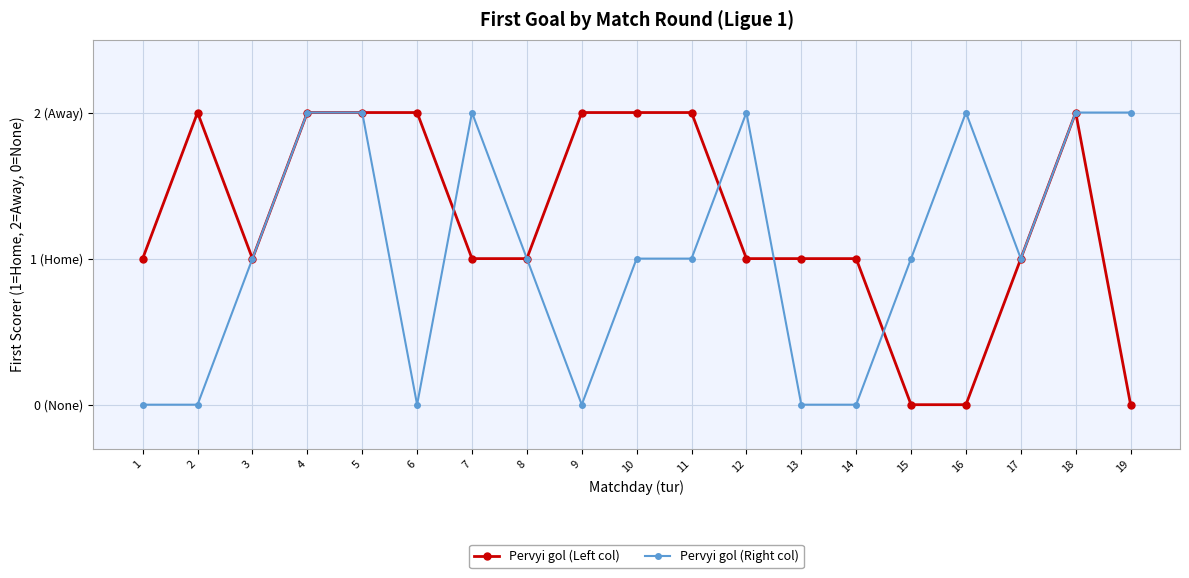

What are all the series names shown in the legend?

Pervyi gol (Left col), Pervyi gol (Right col)